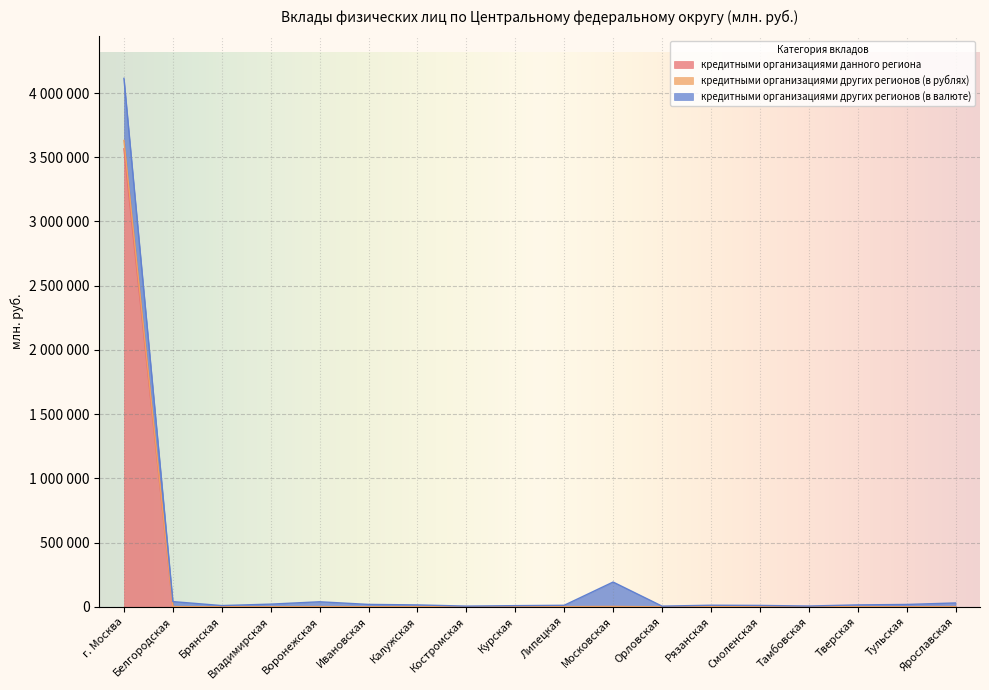

How many data points in кредитными организациями данного региона are above 571?

8